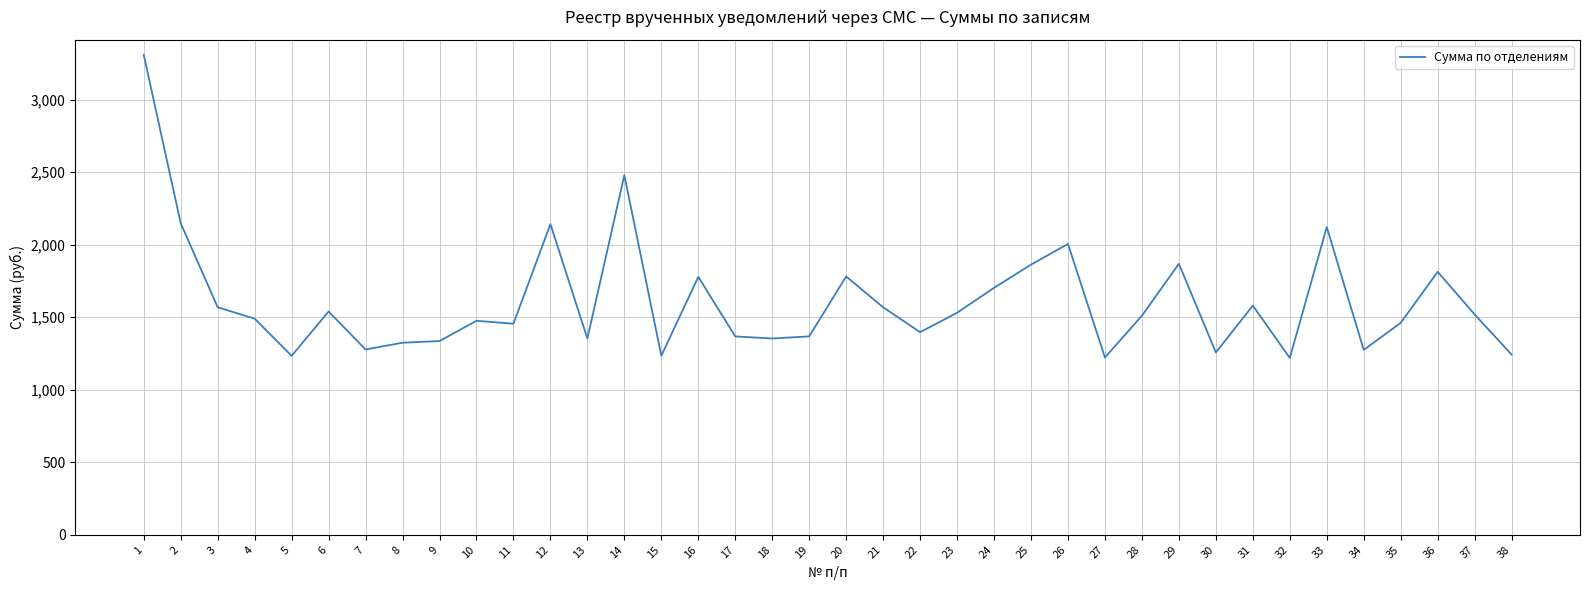

The value at 18 is 631.5. True or false?

False